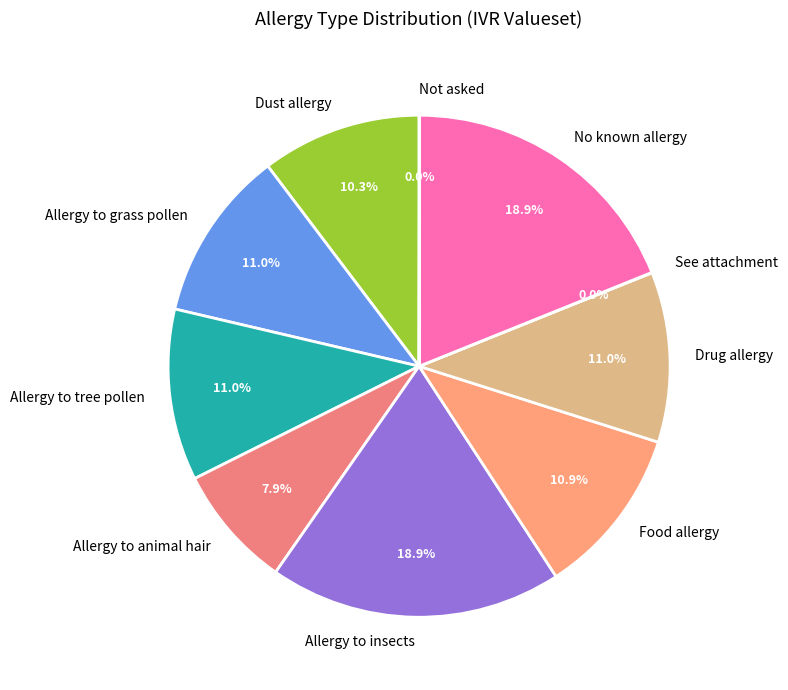

The Allergy to insects slice represents 19% of the pie. True or false?

True